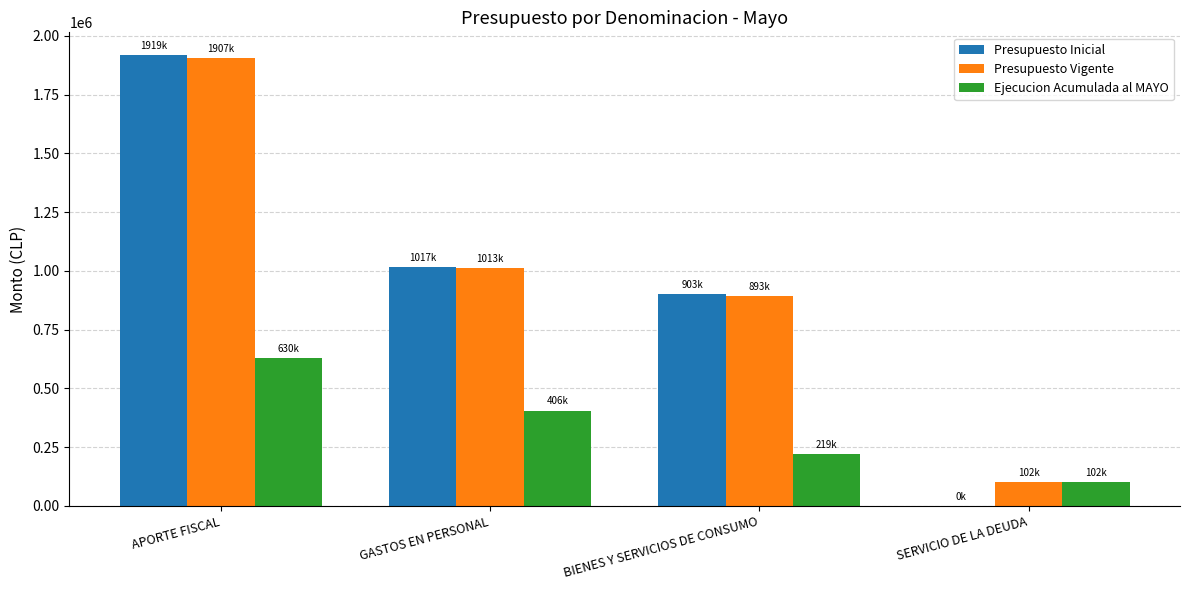

At which label does Presupuesto Vigente reach its peak?

APORTE FISCAL